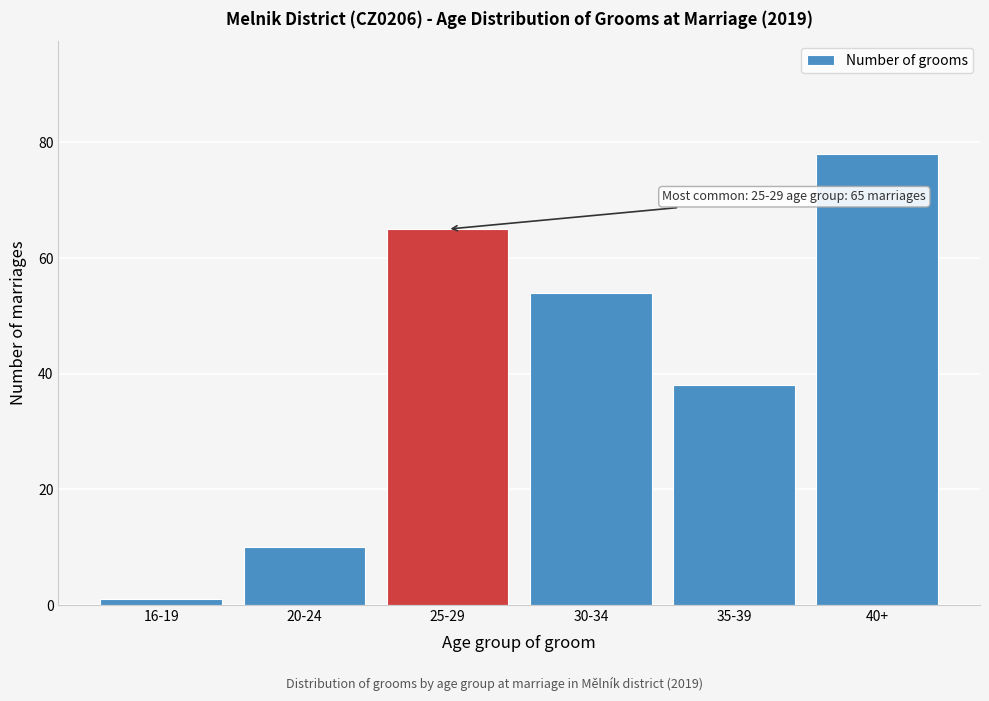

Reading left to right, transcribe all the data shown in this chart.

1	10	65	54	38	78